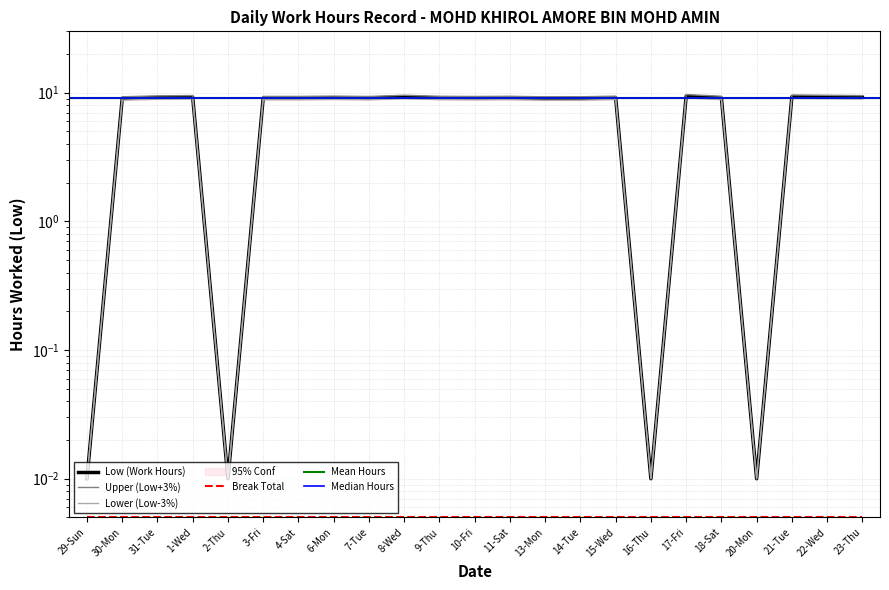

What is the difference between the maximum and minimum values?

9.7